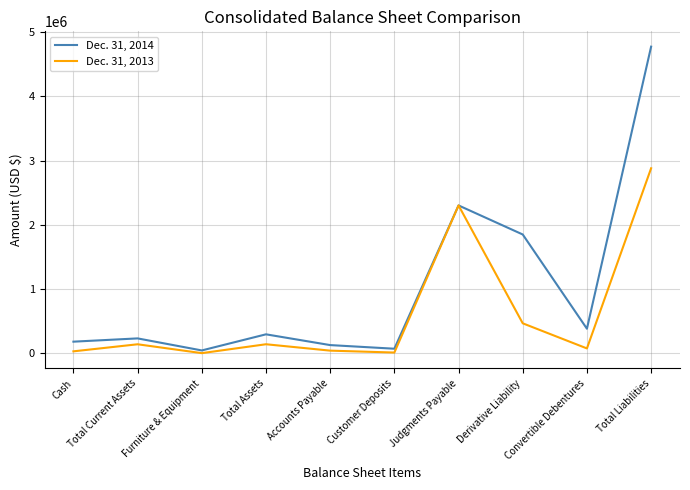

True or false: Dec. 31, 2013 has a value of 39293 at Accounts Payable.

True